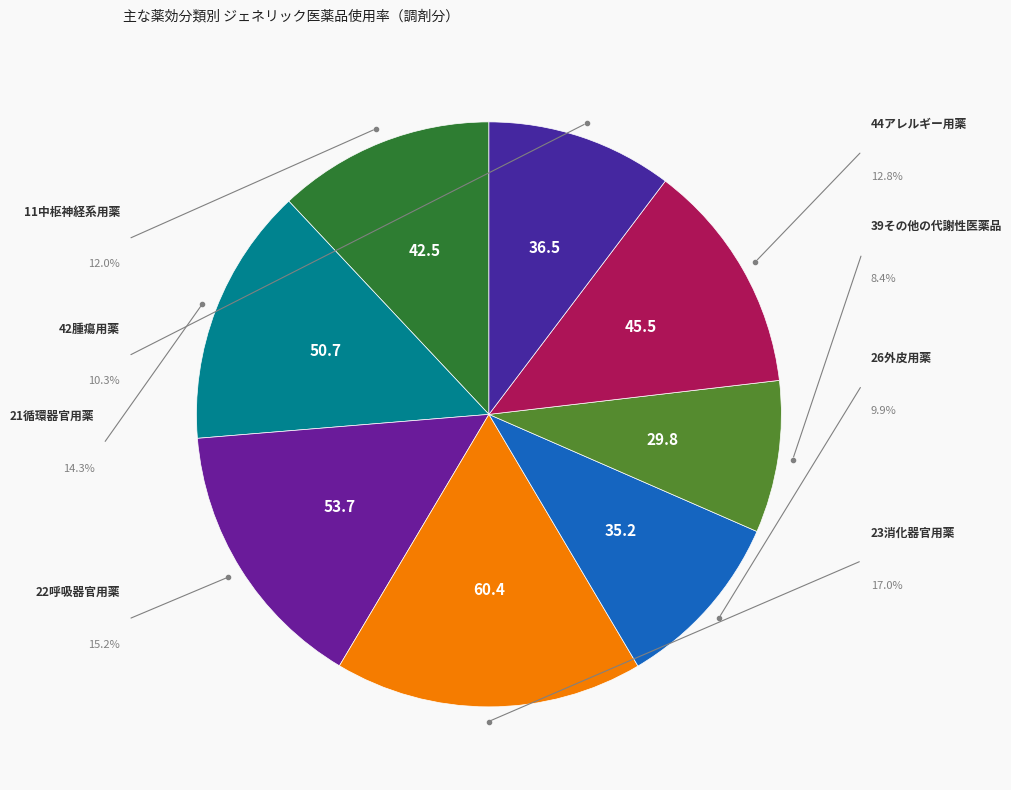

Which slice is the largest?

23消化器官用薬